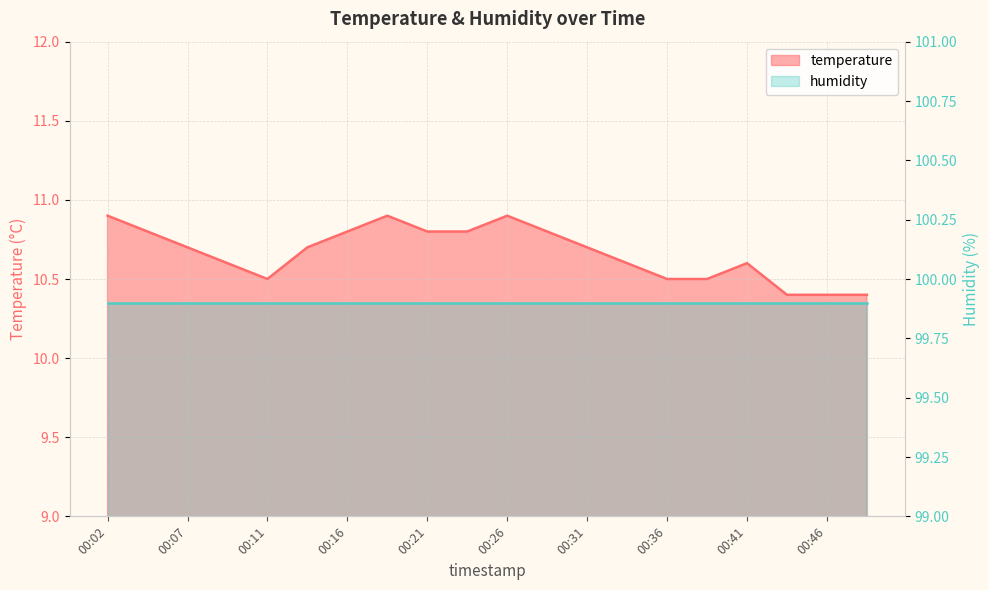

True or false: the data has more than 1 interior local peaks.

True